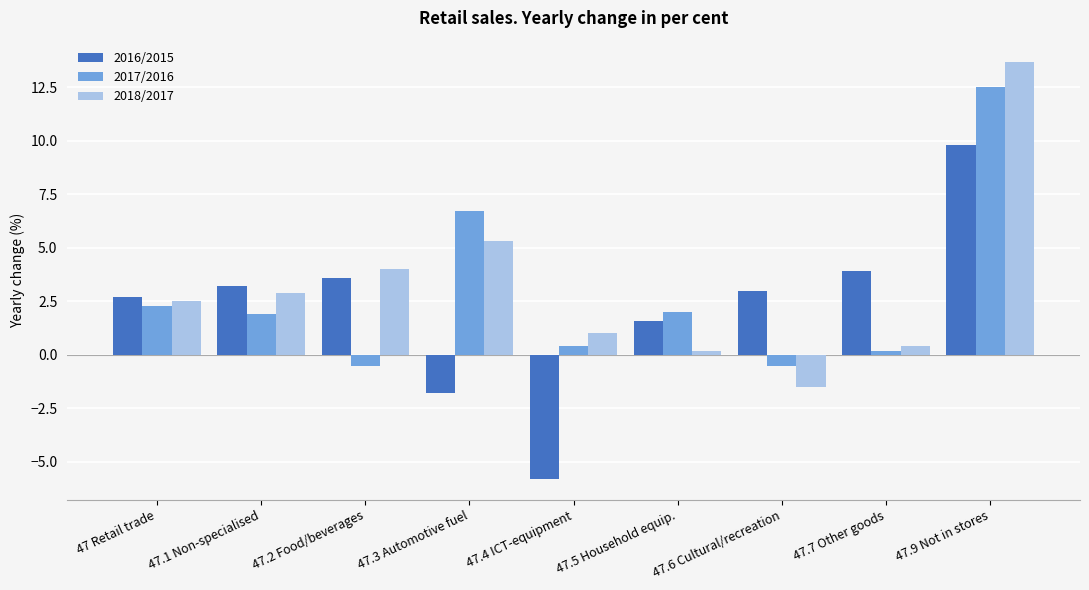

What are all the series names shown in the legend?

2016/2015, 2017/2016, 2018/2017